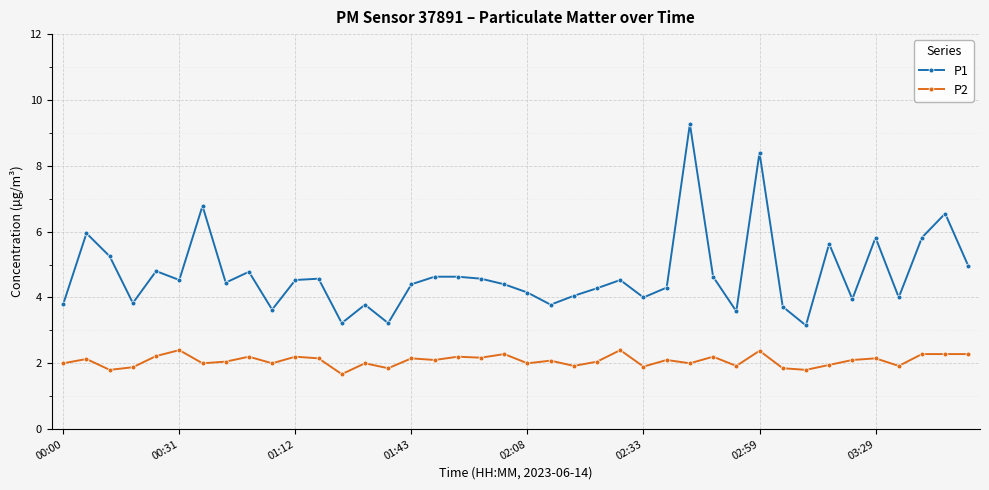

Which series has the widest spread of values?

P1